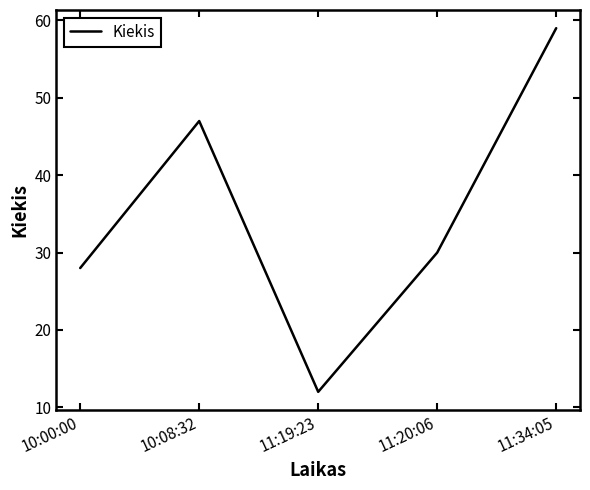

Reading right to left, list all the values displayed in this chart.

59	30	12	47	28